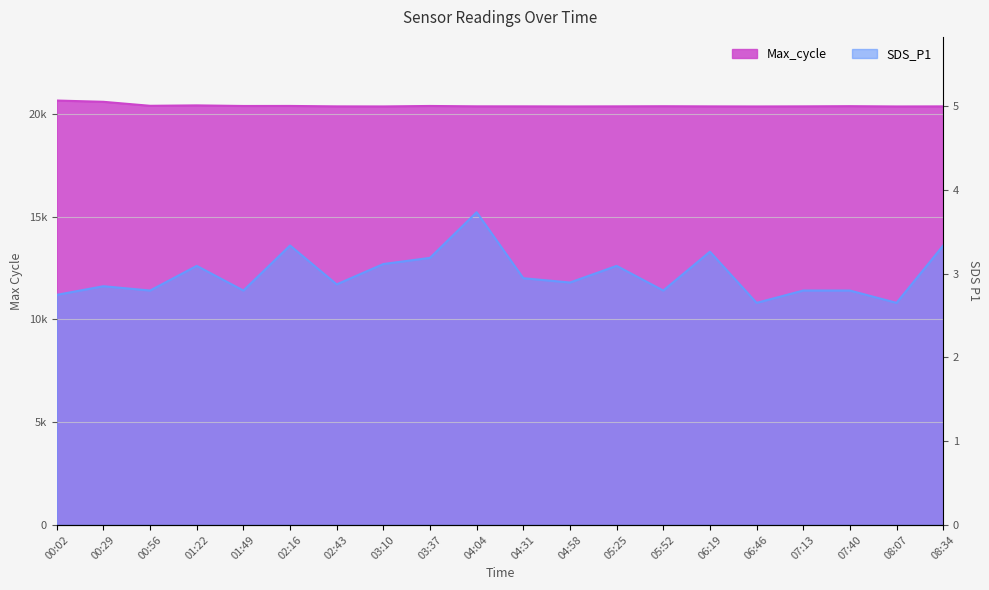

What is the sum of the SDS_P1 values at 02:43 and 08:34?

25290.0